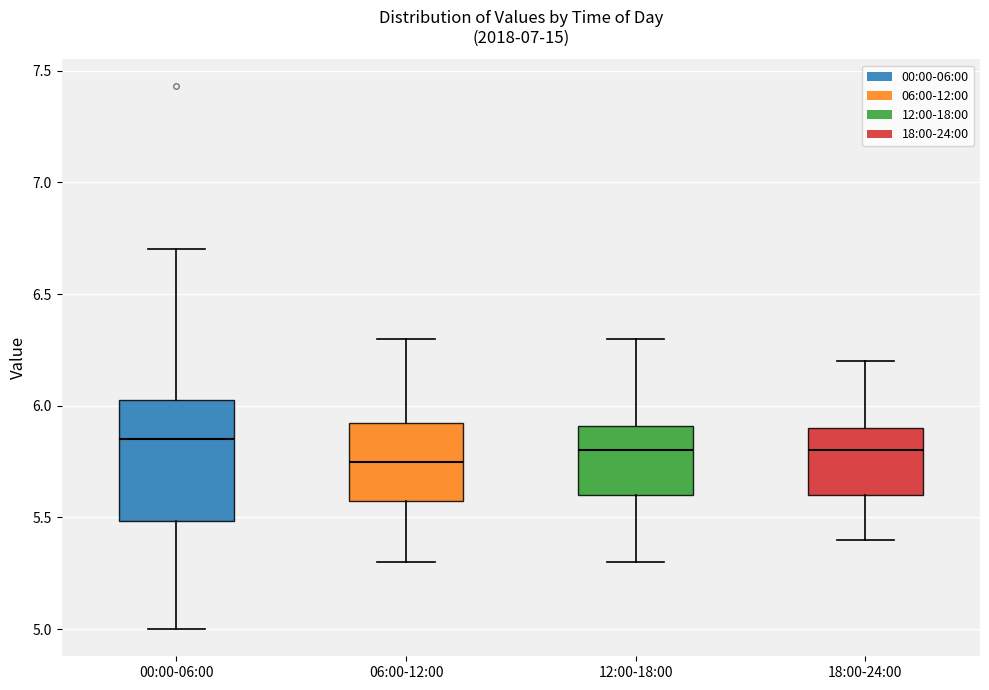

Reading left to right, transcribe this box plot: for each box, give where its median line is, the range the box spans, and where its two whiskers end, as read against the y-axis. The values are not printed on the chart, so give them approximately, as read against the axis.

00:00-06:00: median 5.85, box 5.50 to 6.05, whiskers 5.00 to 6.70
06:00-12:00: median 5.75, box 5.60 to 5.95, whiskers 5.30 to 6.30
12:00-18:00: median 5.80, box 5.60 to 5.90, whiskers 5.30 to 6.30
18:00-24:00: median 5.80, box 5.60 to 5.90, whiskers 5.40 to 6.20